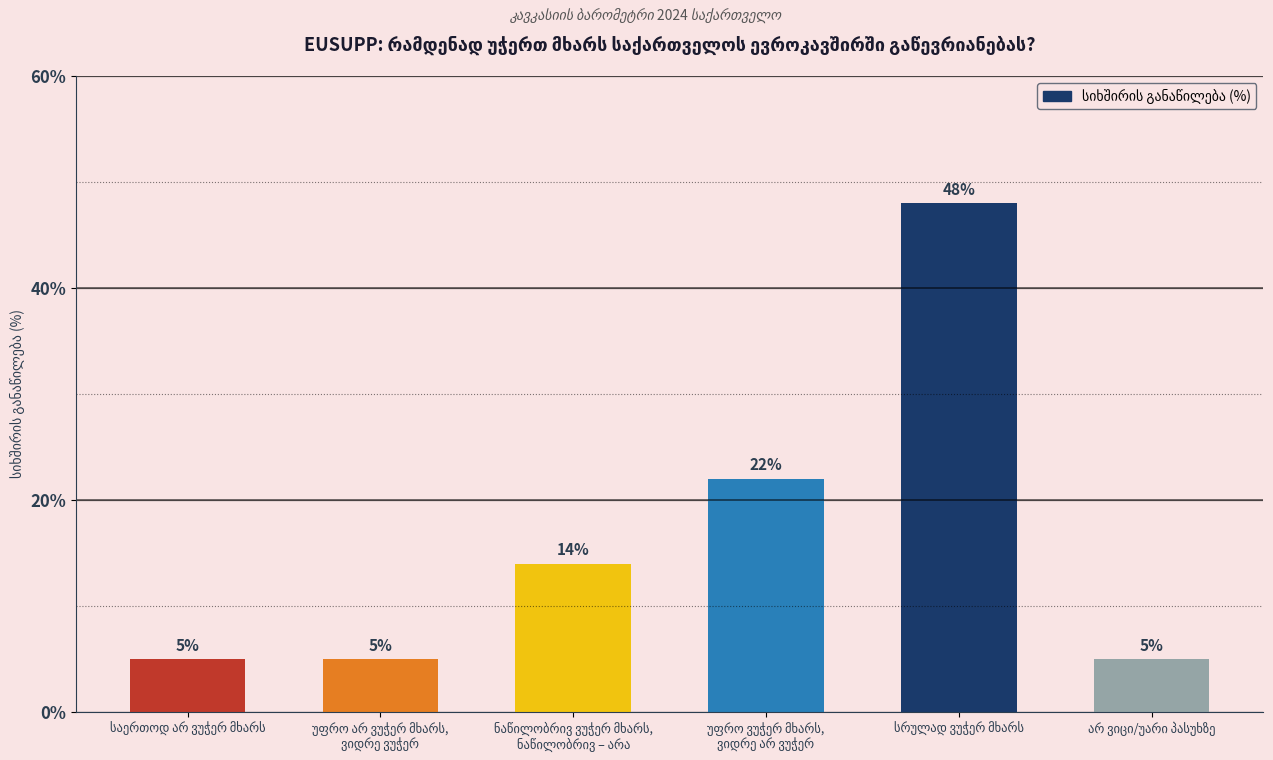

Reading left to right, what are all the values shown in this chart?

5	5	14	22	48	5